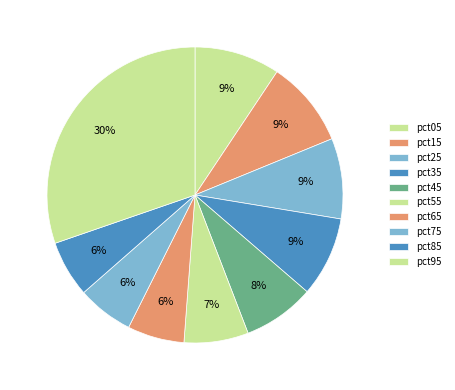

Count the number of slices in the pie.

10